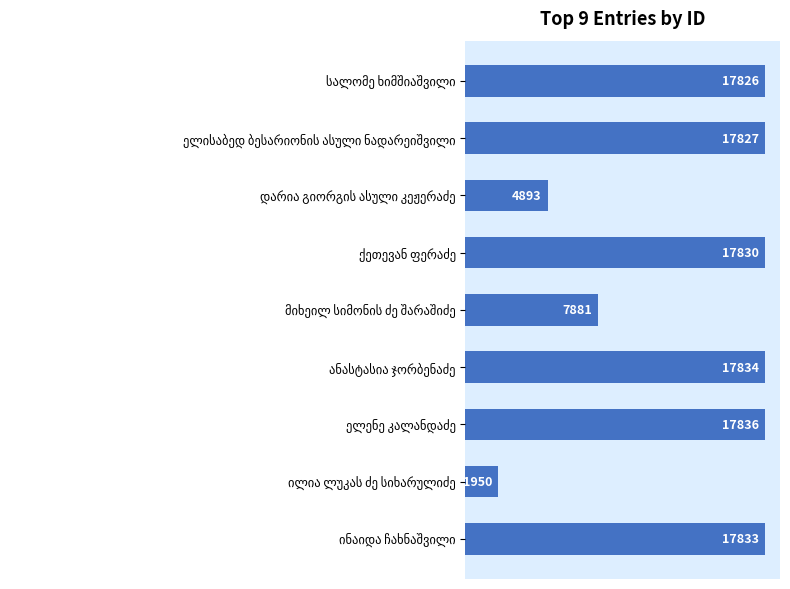

What is the sum of all values?

121710